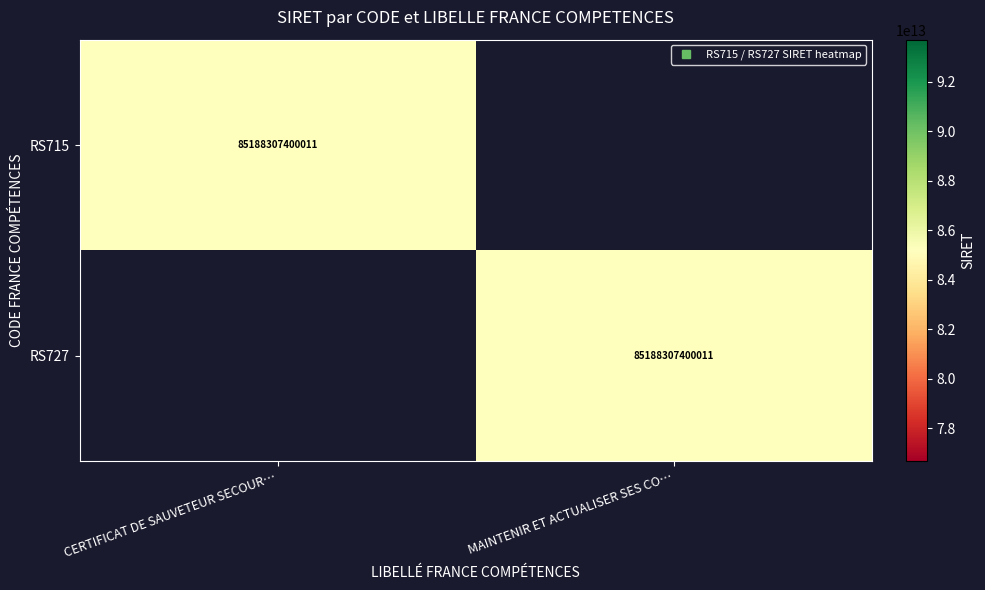

What is the spread (max minus min) of values at MAINTENIR ET ACTUALISER SES CO…?

85188307400011